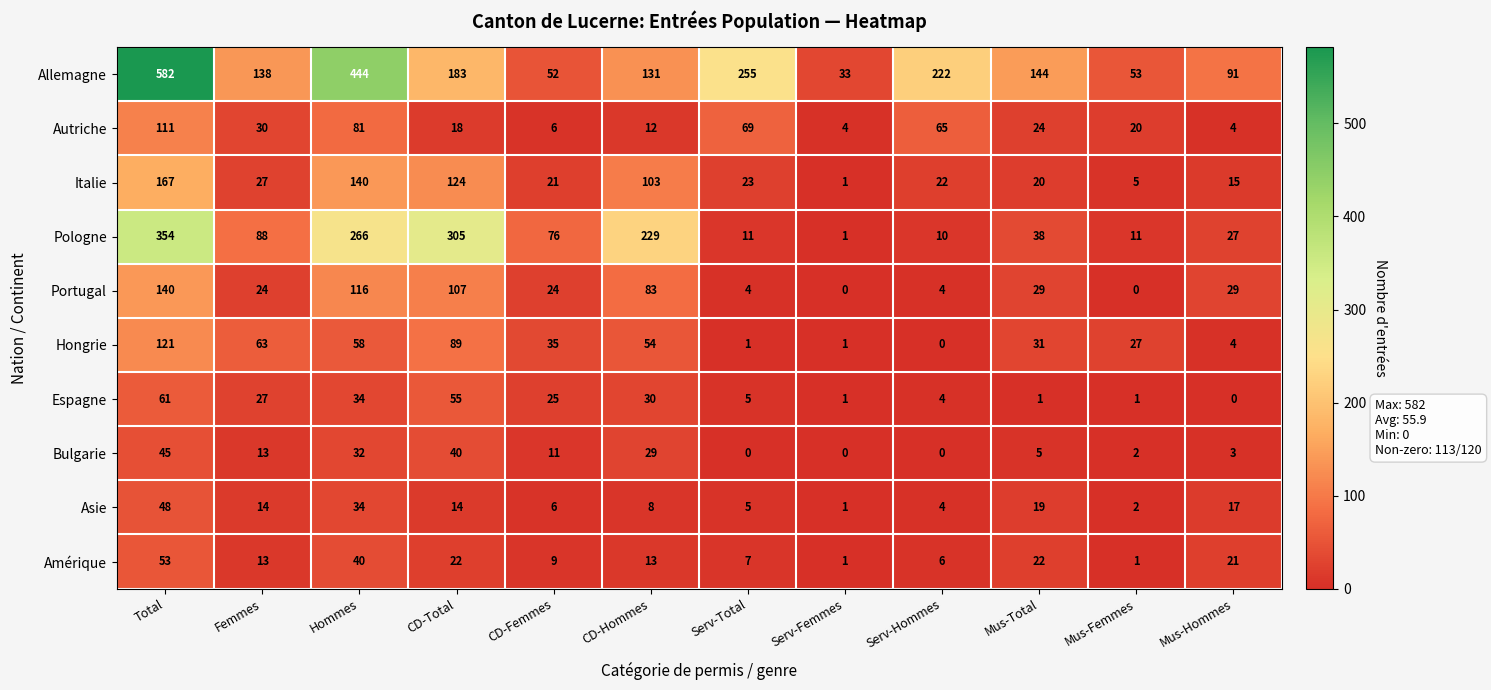

Is it true that Pologne equals 354 at Total?

True